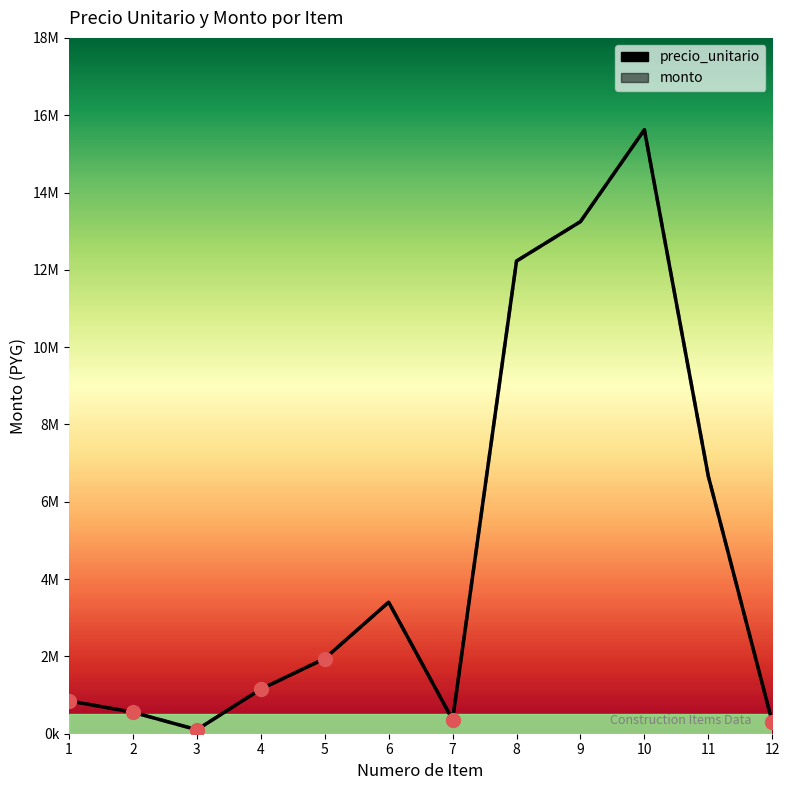

Which series has the largest total across all categories?

precio_unitario